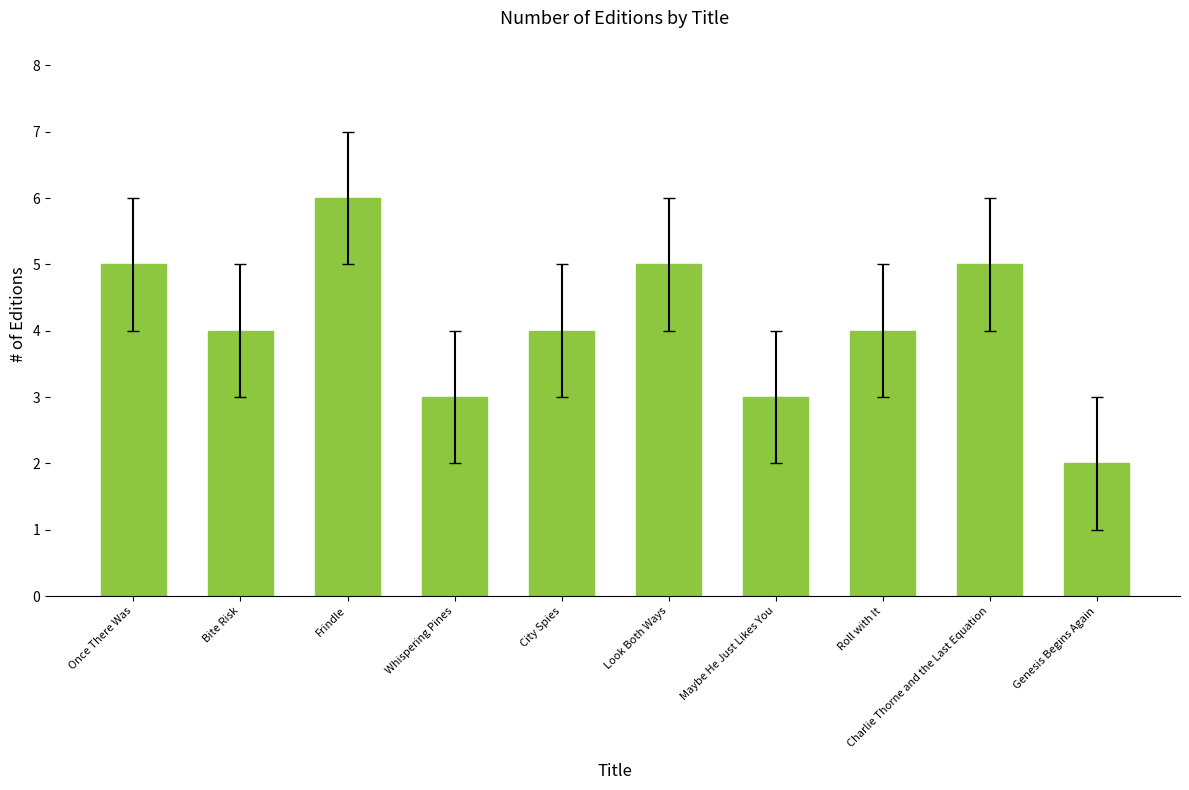

What is the approximate value at Genesis Begins Again?

2